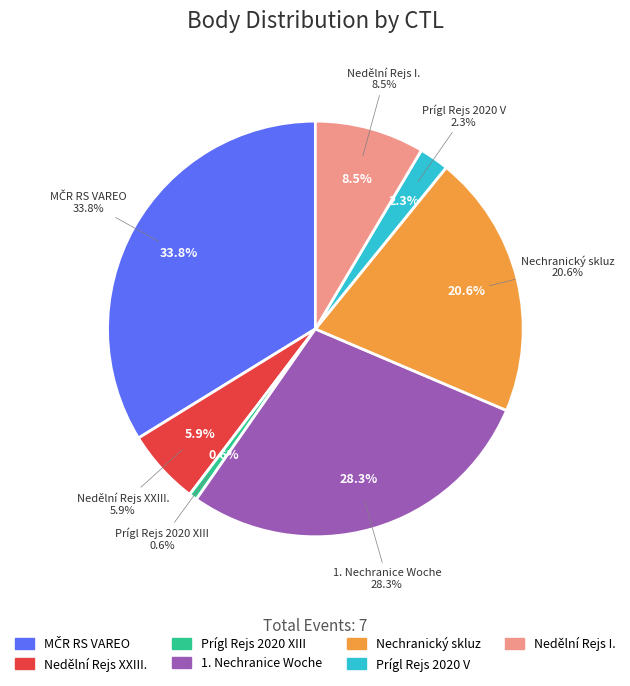

How many slices are in this pie chart?

7